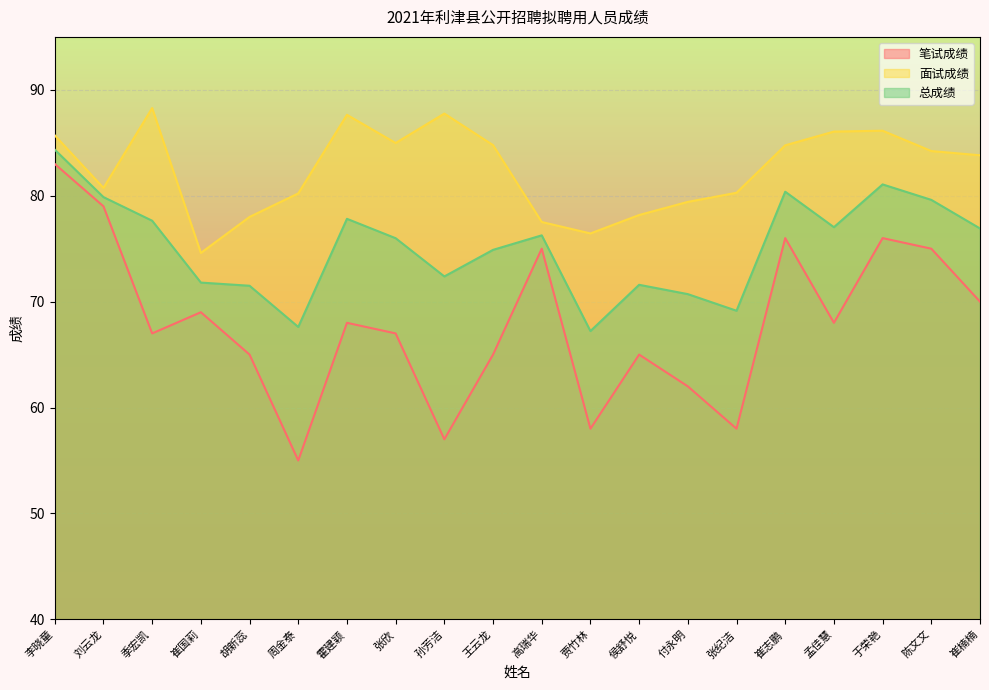

What is the label of the 3rd point from the right?

于荣艳